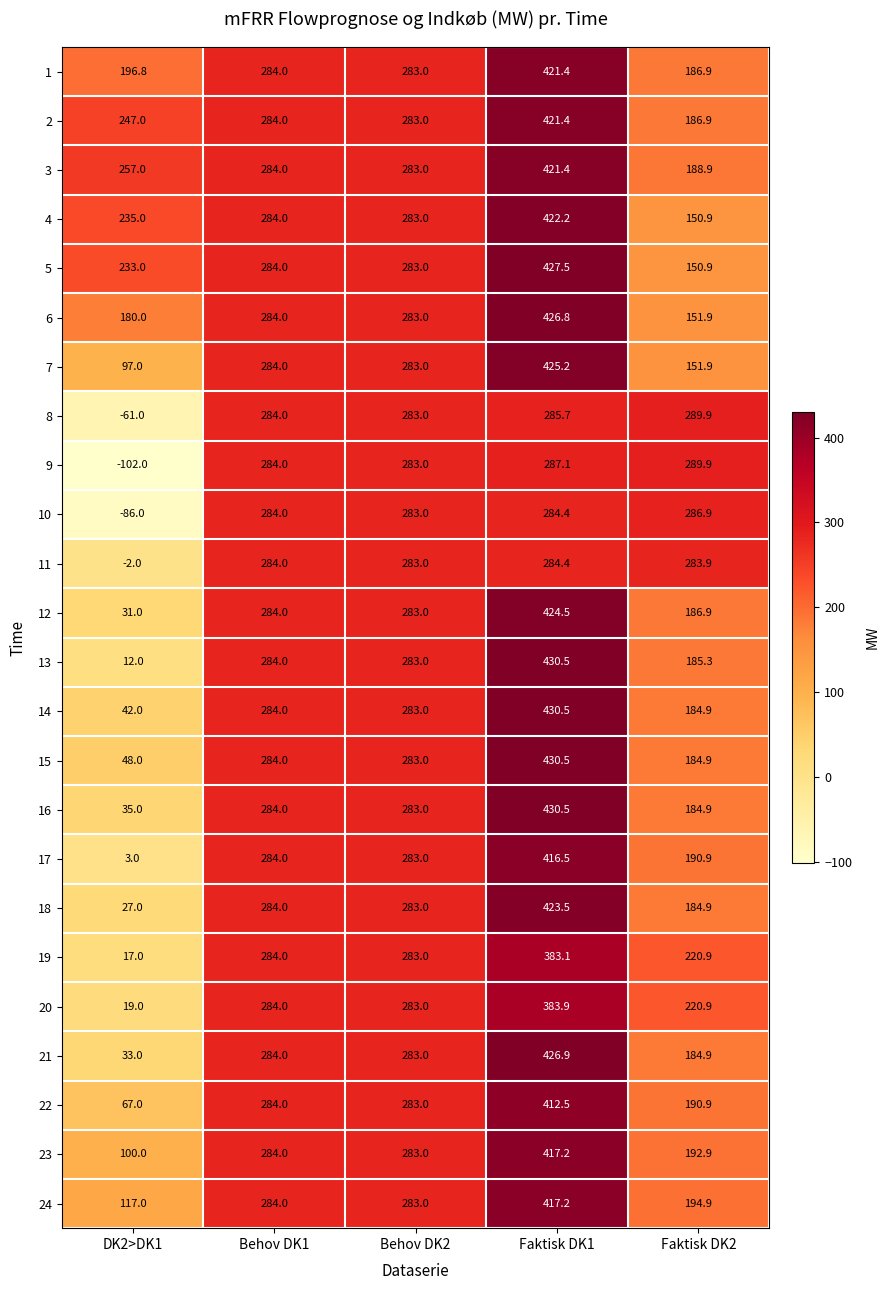

What is the sum of the 23 values at Behov DK2 and DK2>DK1?

383.0